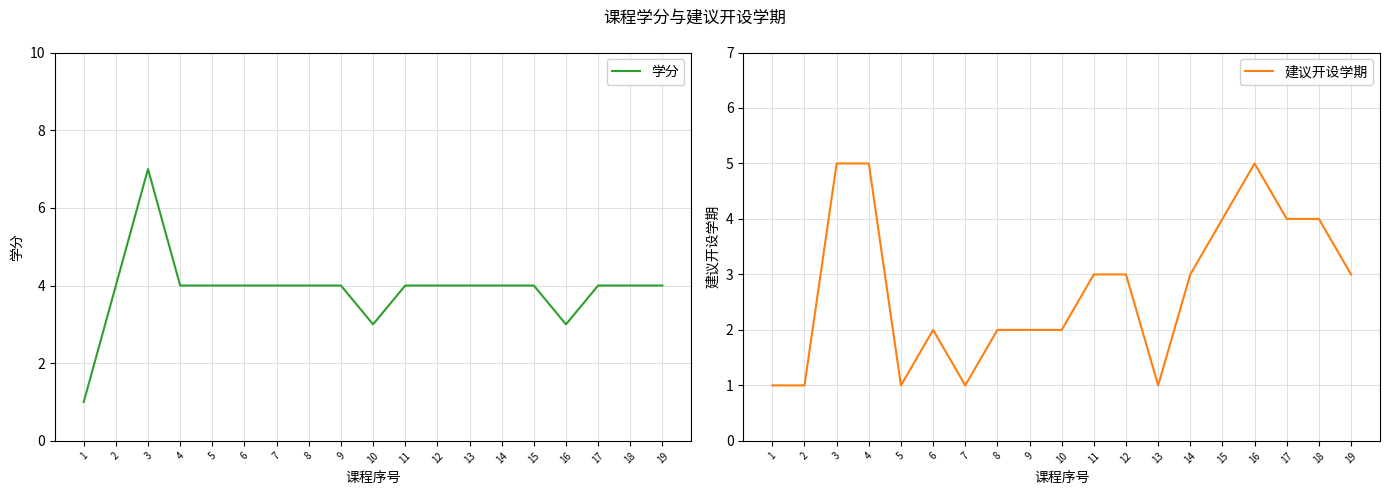

Rank the series at 18 from lowest to highest value.

学分, 建议开设学期